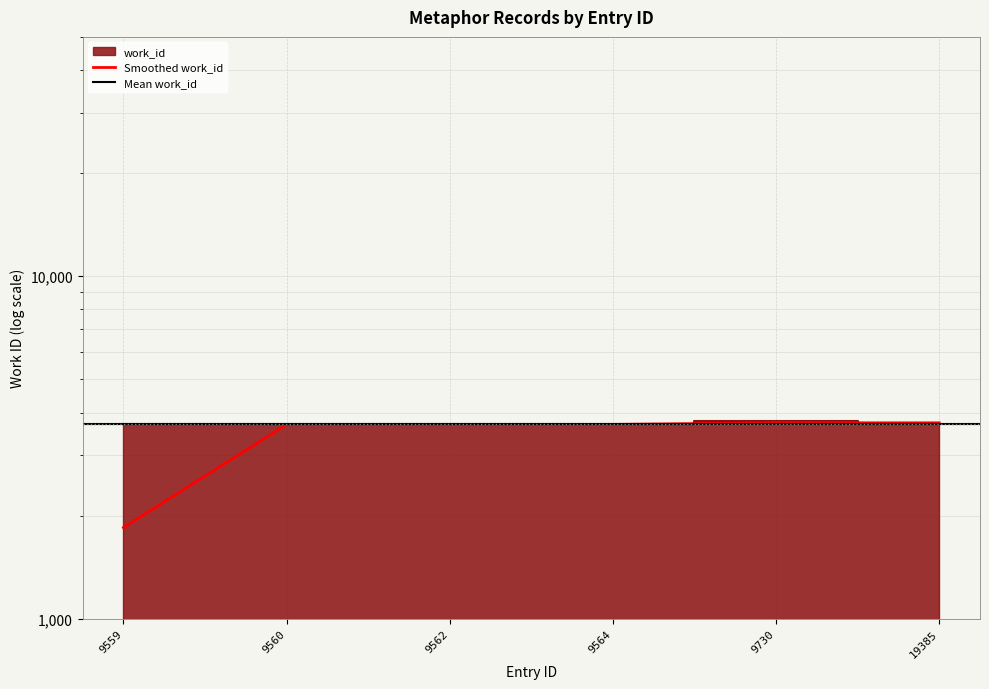

Reading left to right, list all the values displayed in this chart.

3693	3694	3694	3694	3774	3694